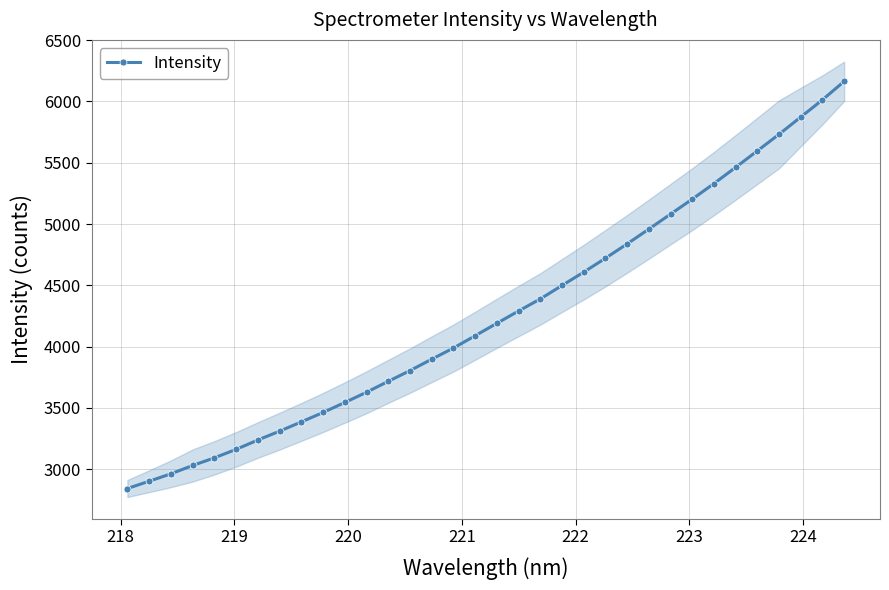

What is the value of the Intensity point at the 27th from the left?

5203.4